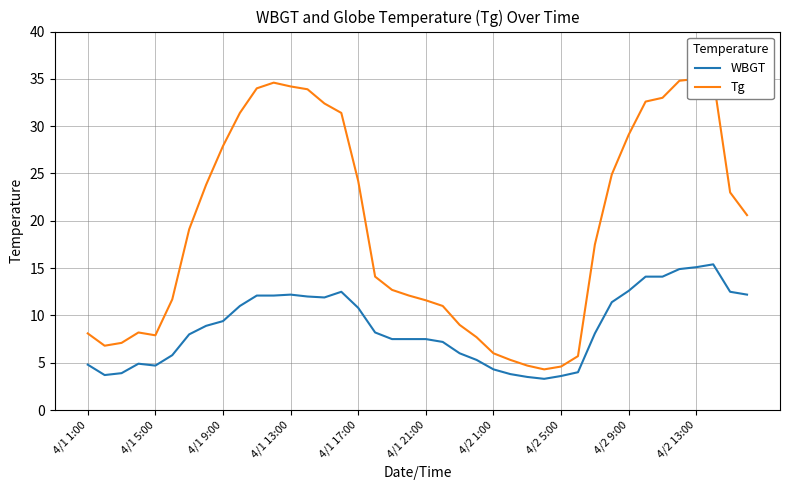

How many values in the Tg series exceed 19?

20